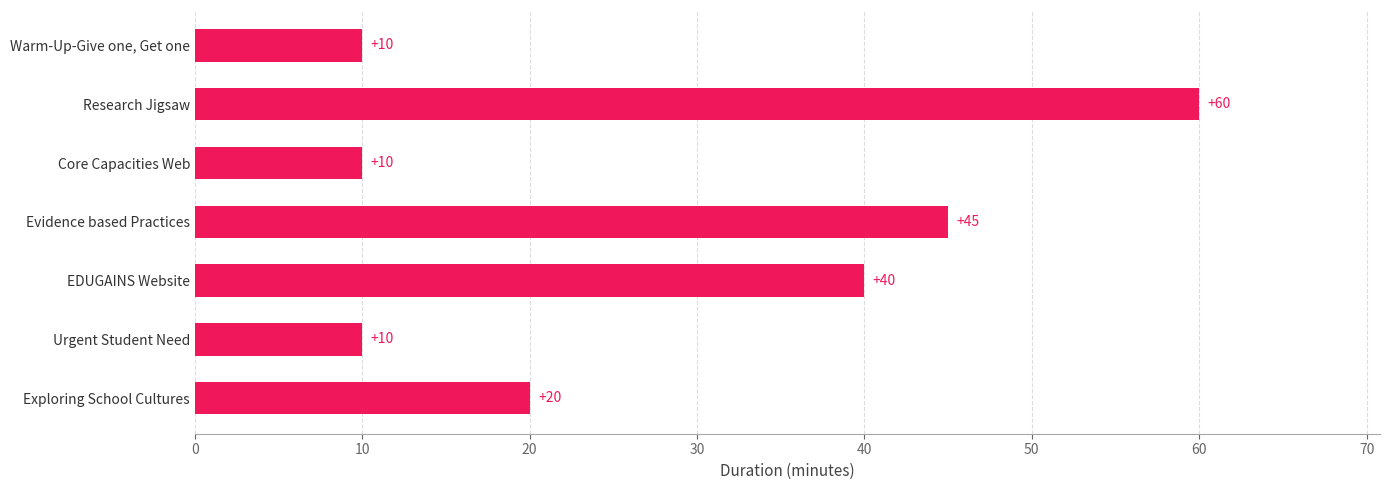

What is the change in value from EDUGAINS Website to Research Jigsaw?

+20